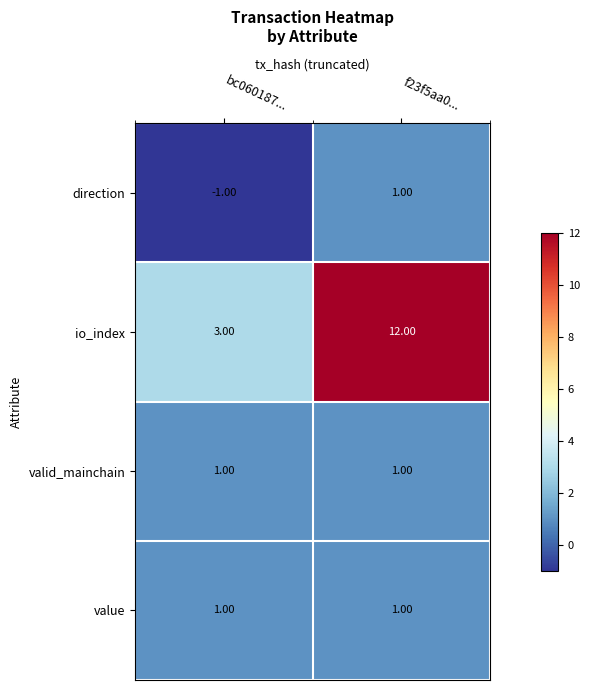

How many distinct data groups are displayed?

4